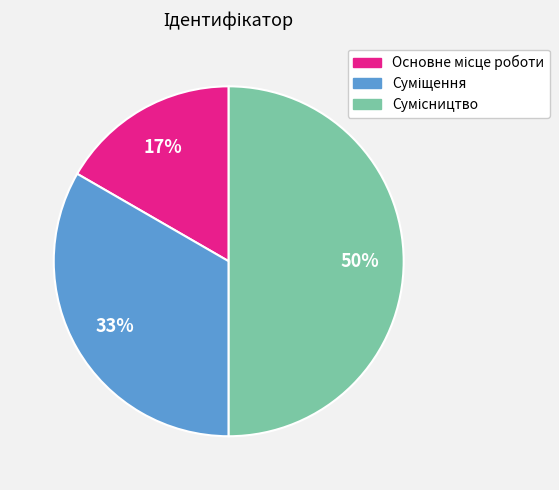

How many slices are in this pie chart?

3